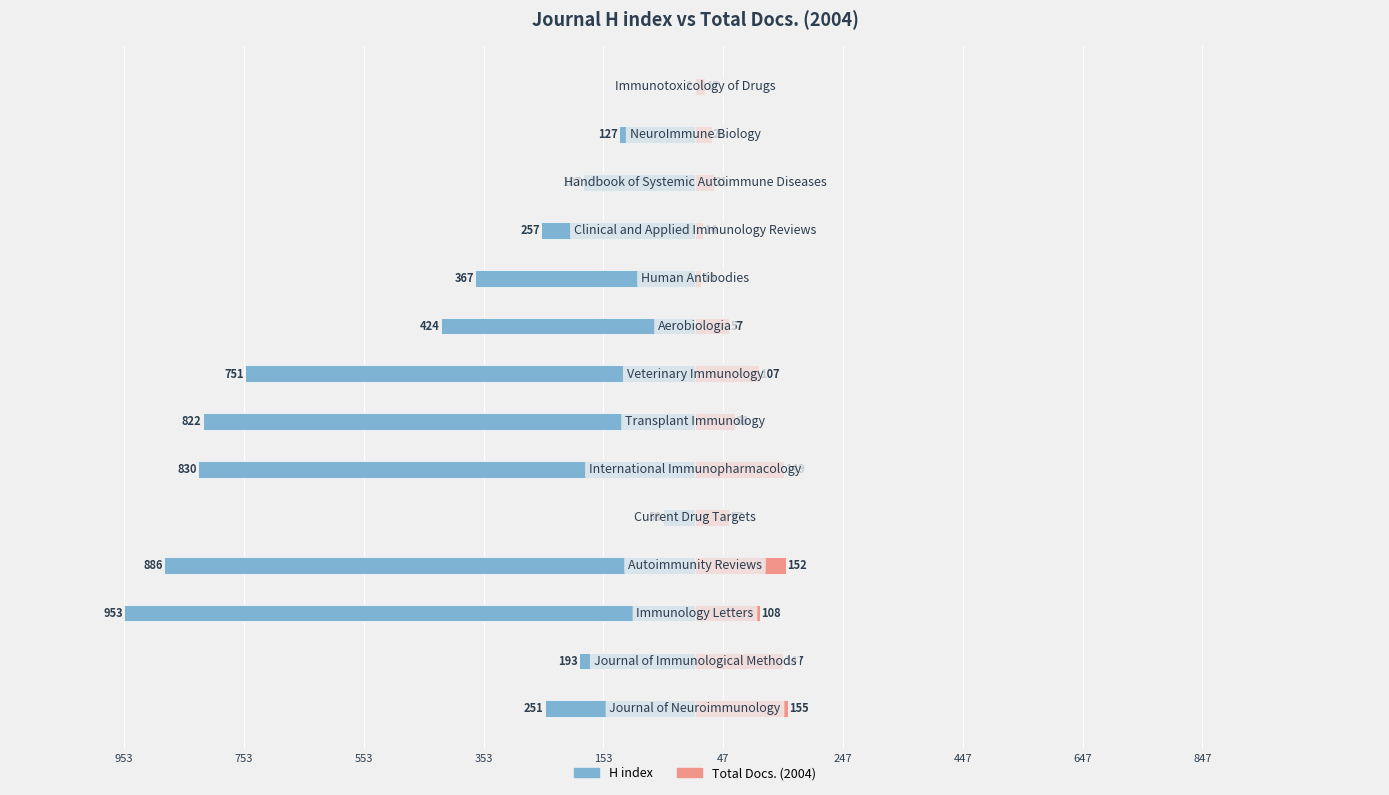

What is the difference between the maximum and minimum values in the Total Docs. (2004) series?

145